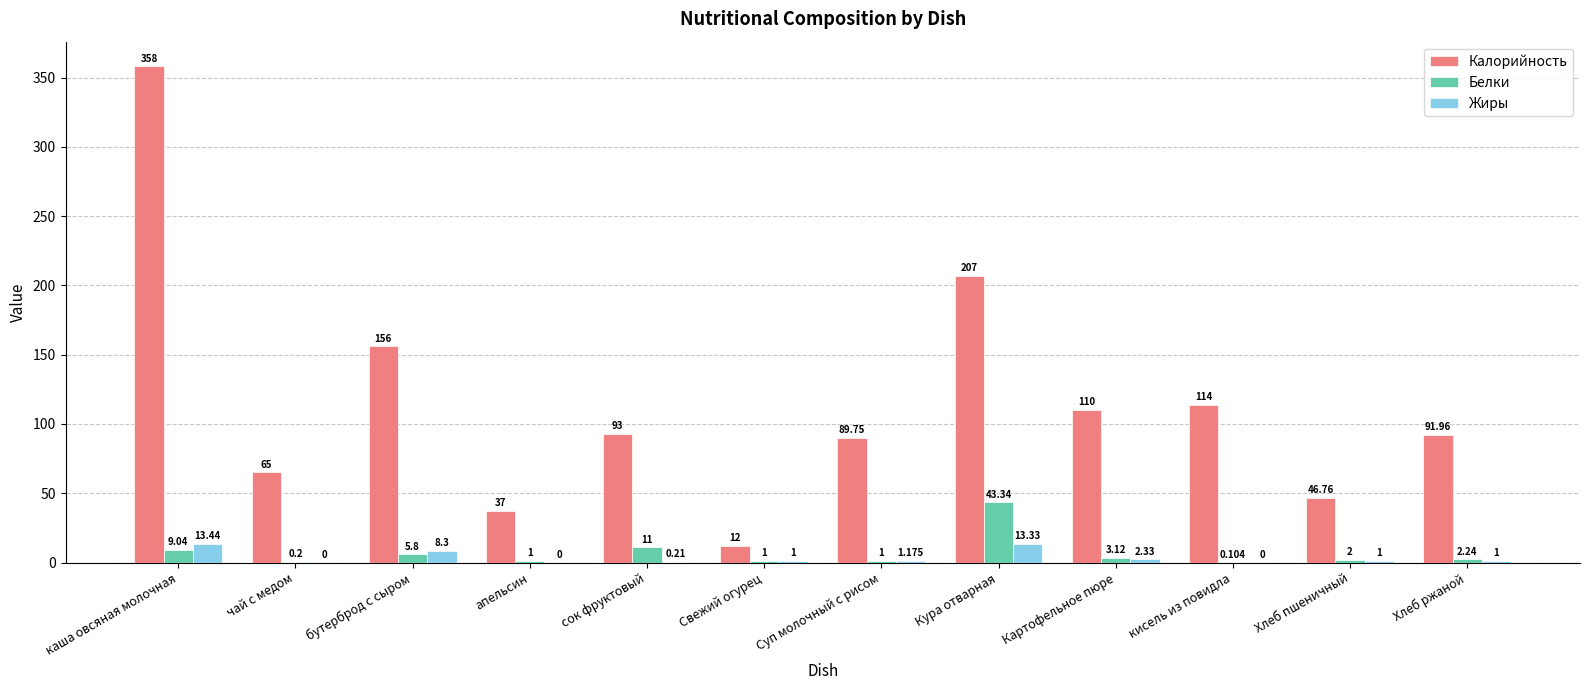

At which label is Калорийность closest to 185?

Кура отварная